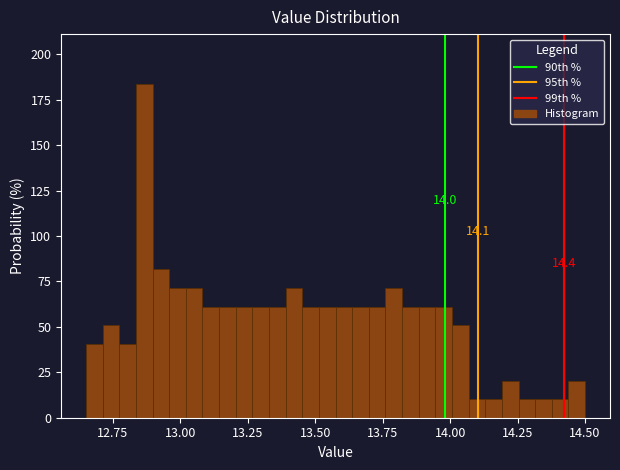

Read against the x-axis, roughly where is the centre of the tallest bar?

12.85